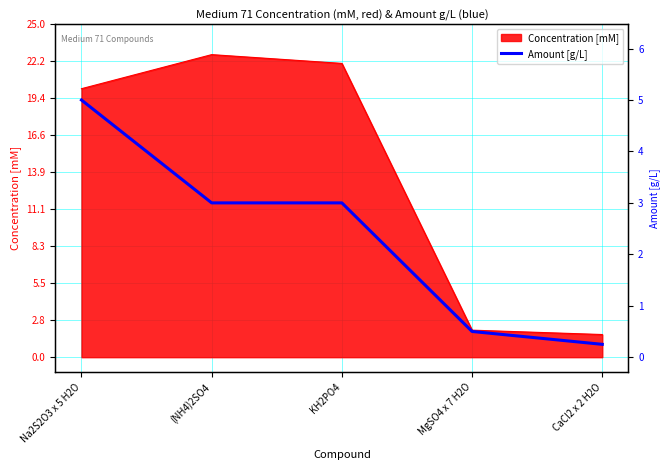

Count the number of values greater than 11.

3